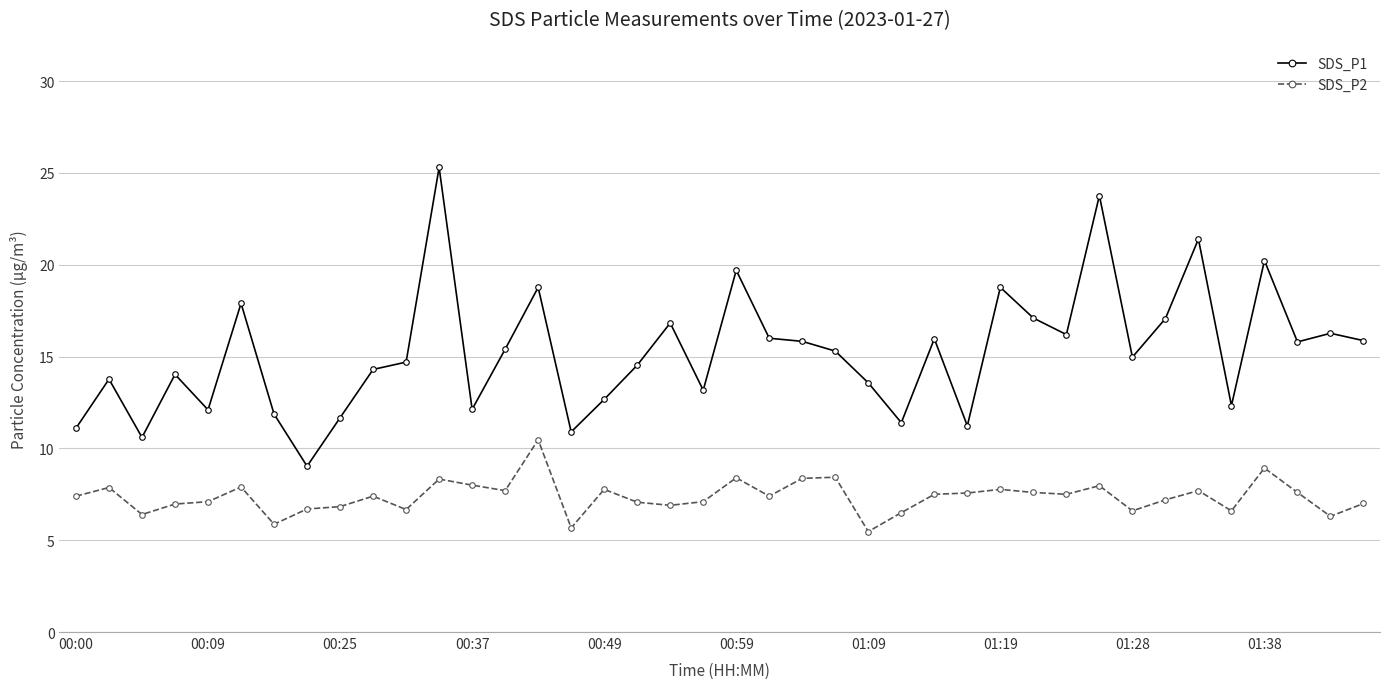

At how many categories does at least one series exceed 7?

40